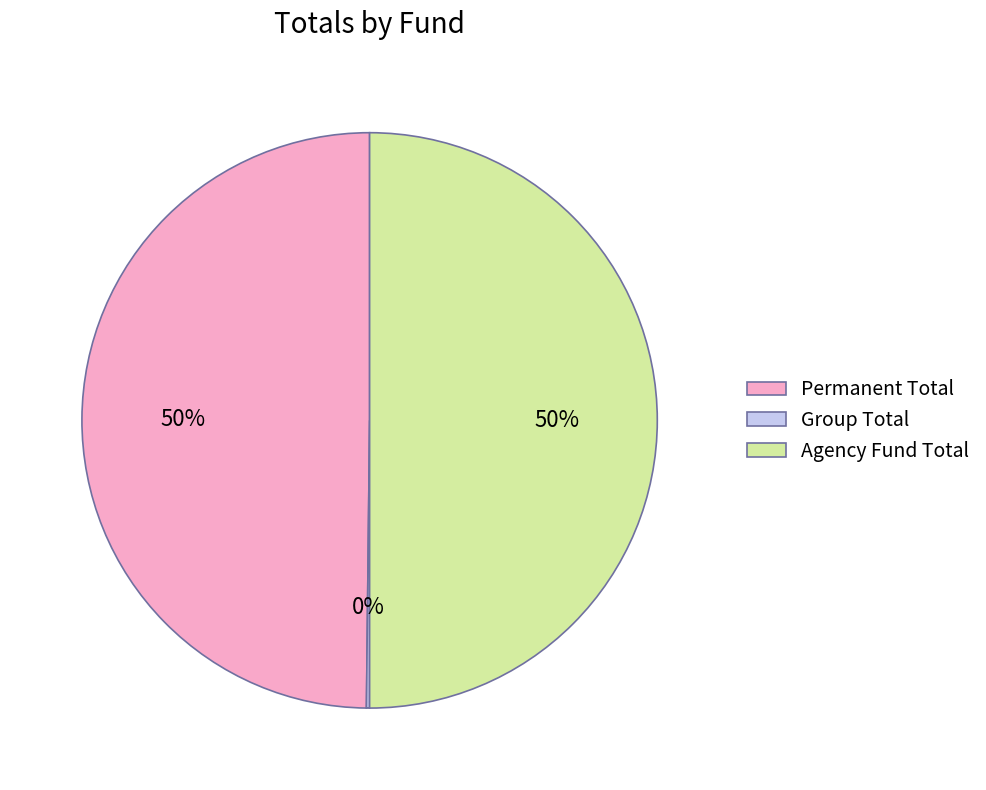

To the nearest percent, what is the average slice percentage?

33%